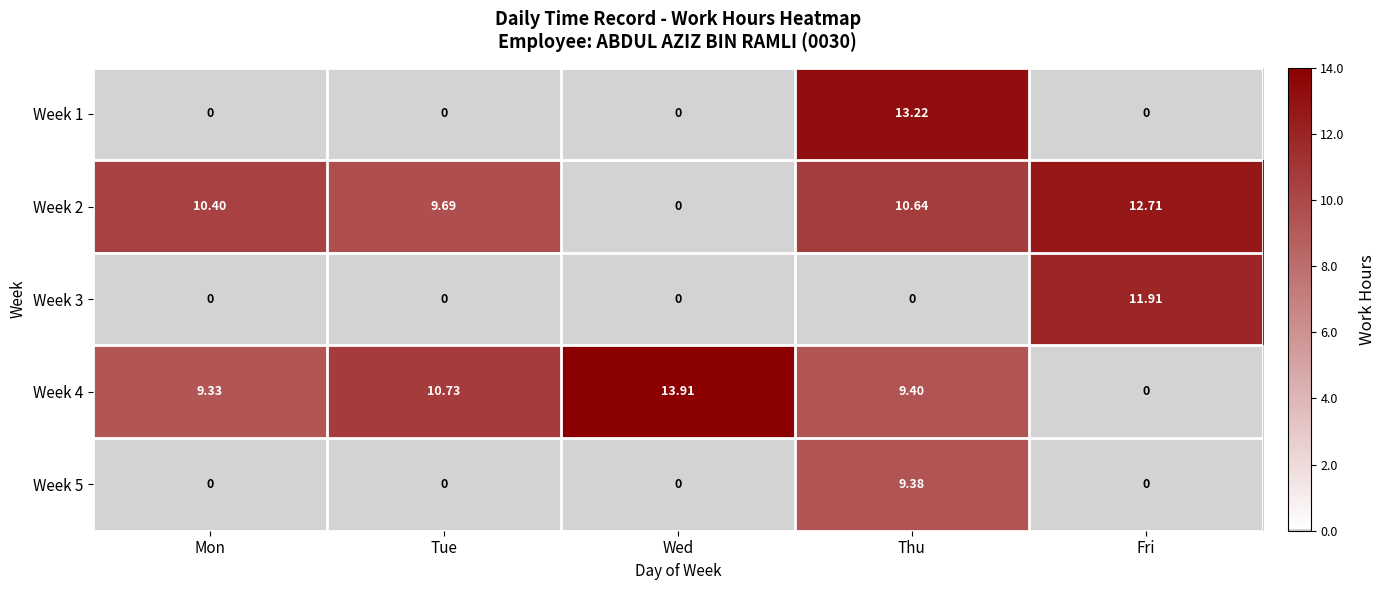

Rank the categories by Week 2 value from highest to lowest.

Fri, Thu, Mon, Tue, Wed